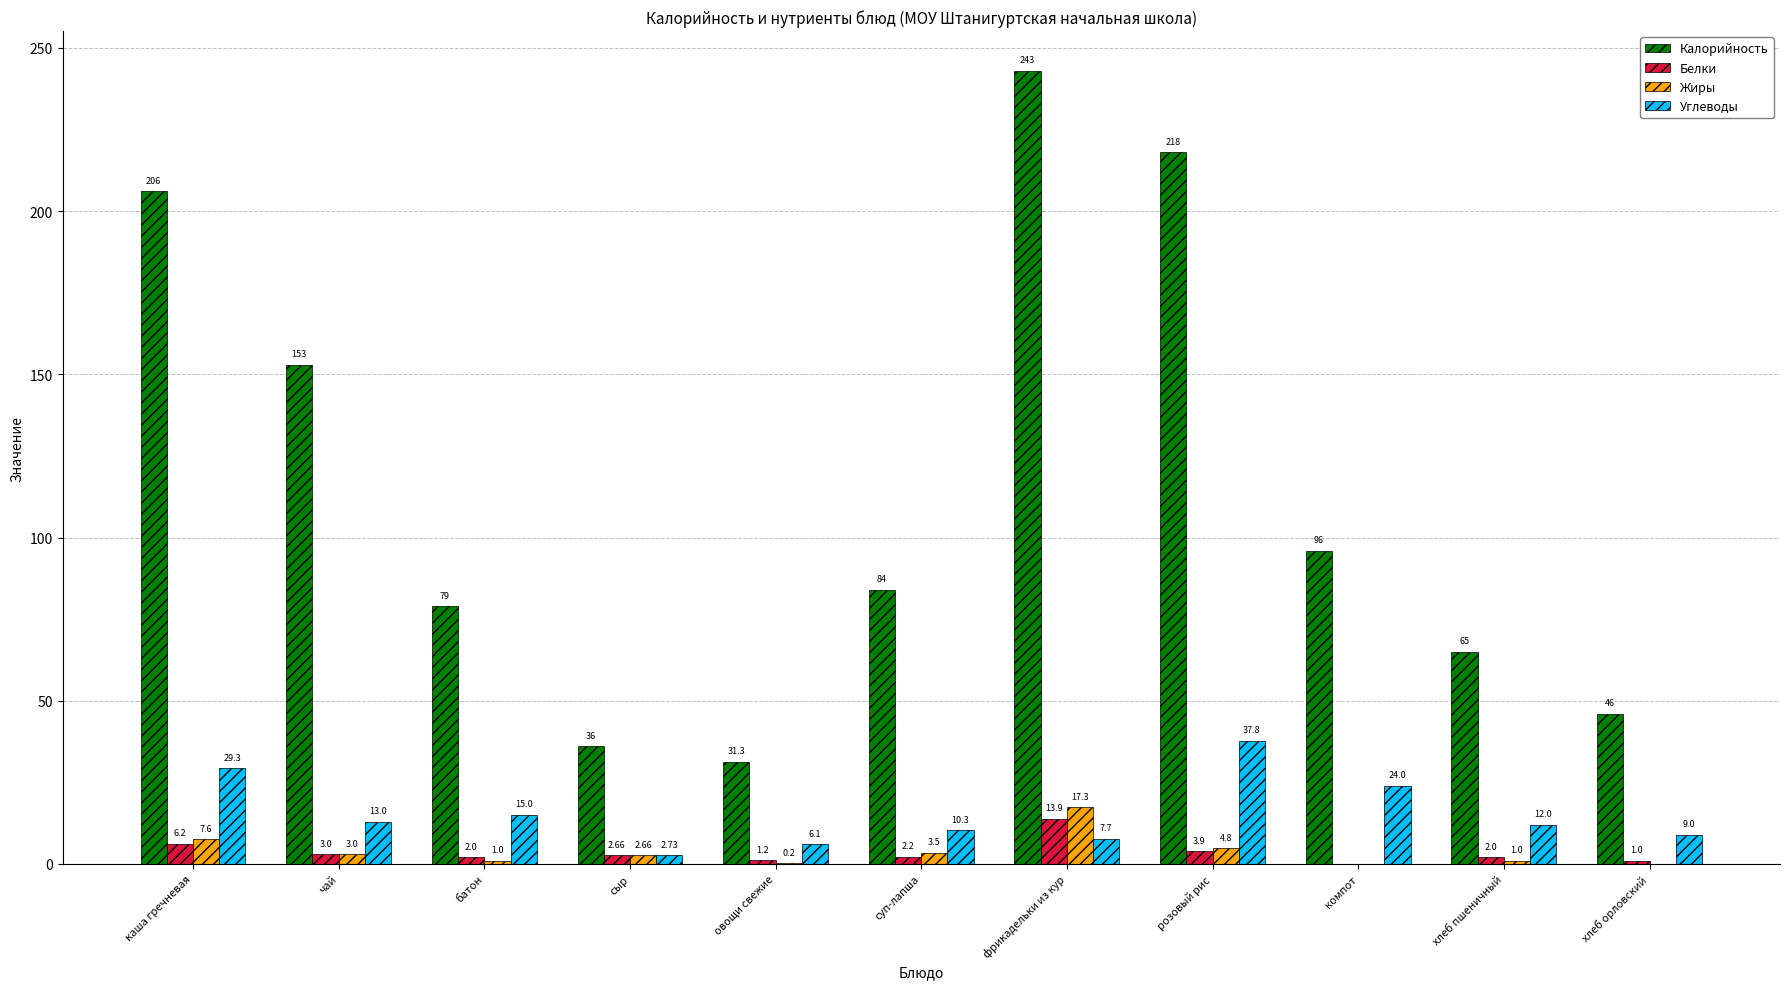

Between фрикадельки из кур and хлеб пшеничный, which series saw the biggest shift?

Калорийность